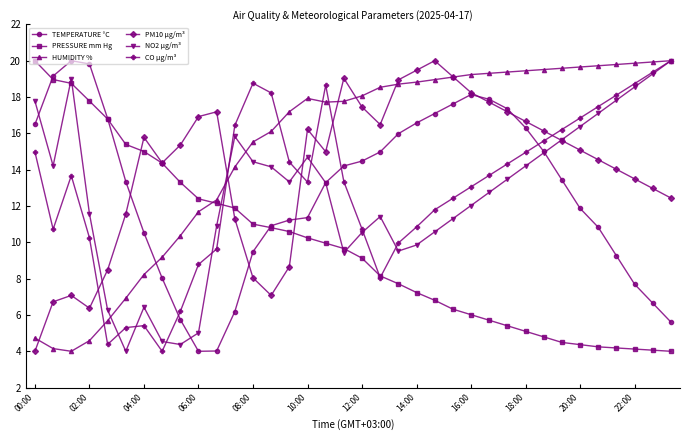

How many lines are shown in the chart?

6